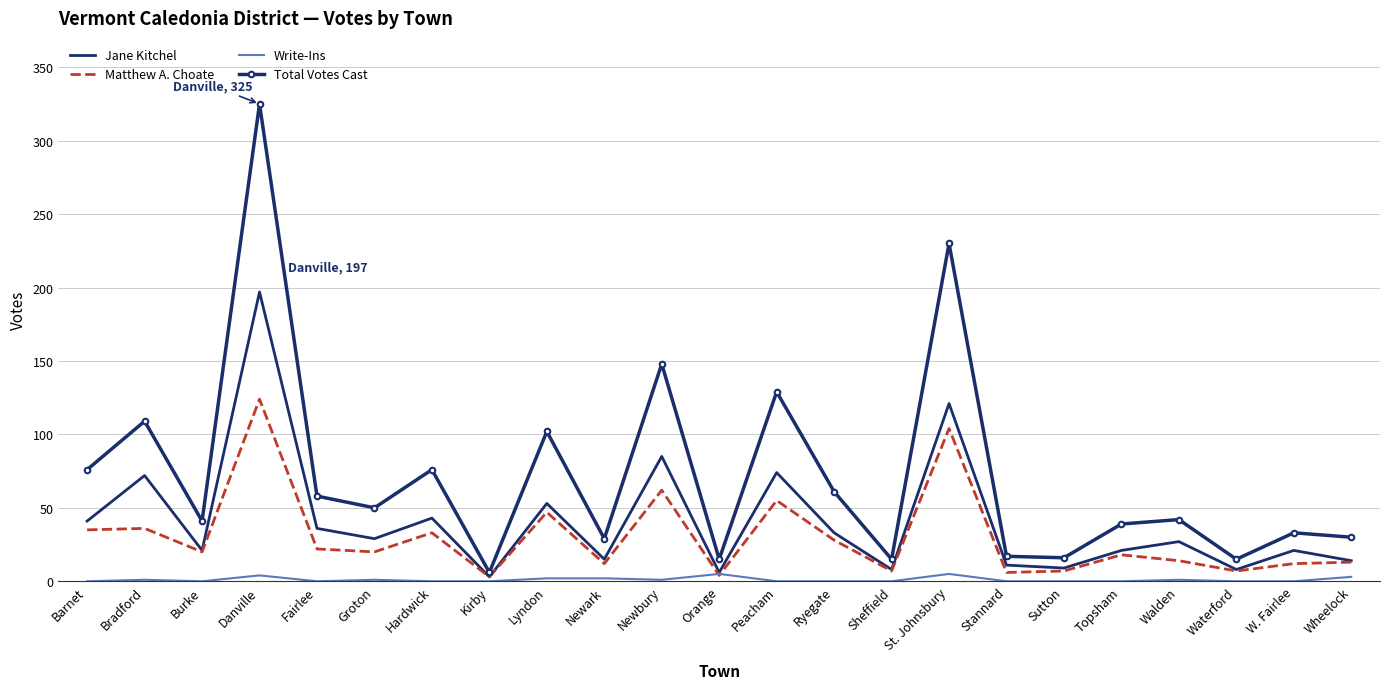

Which series has the widest spread of values?

Total Votes Cast